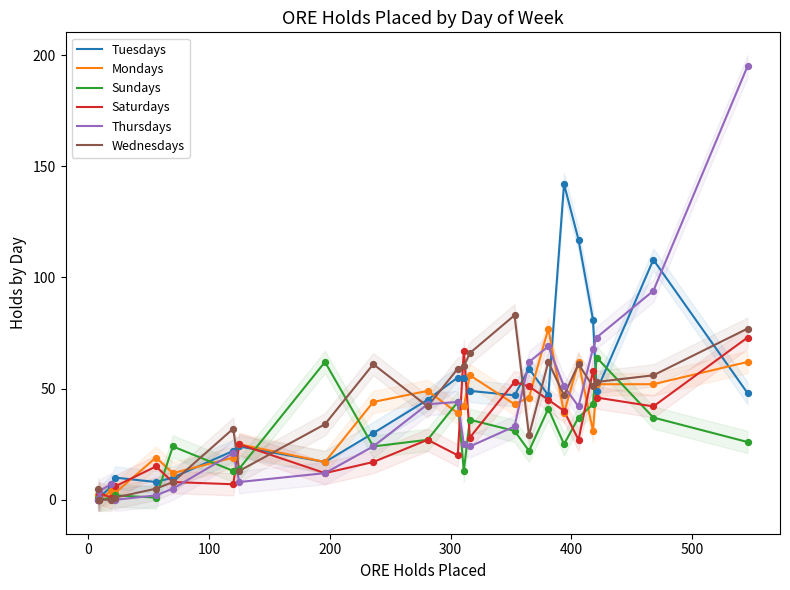

Which series has the widest spread of Y values?

Thursdays